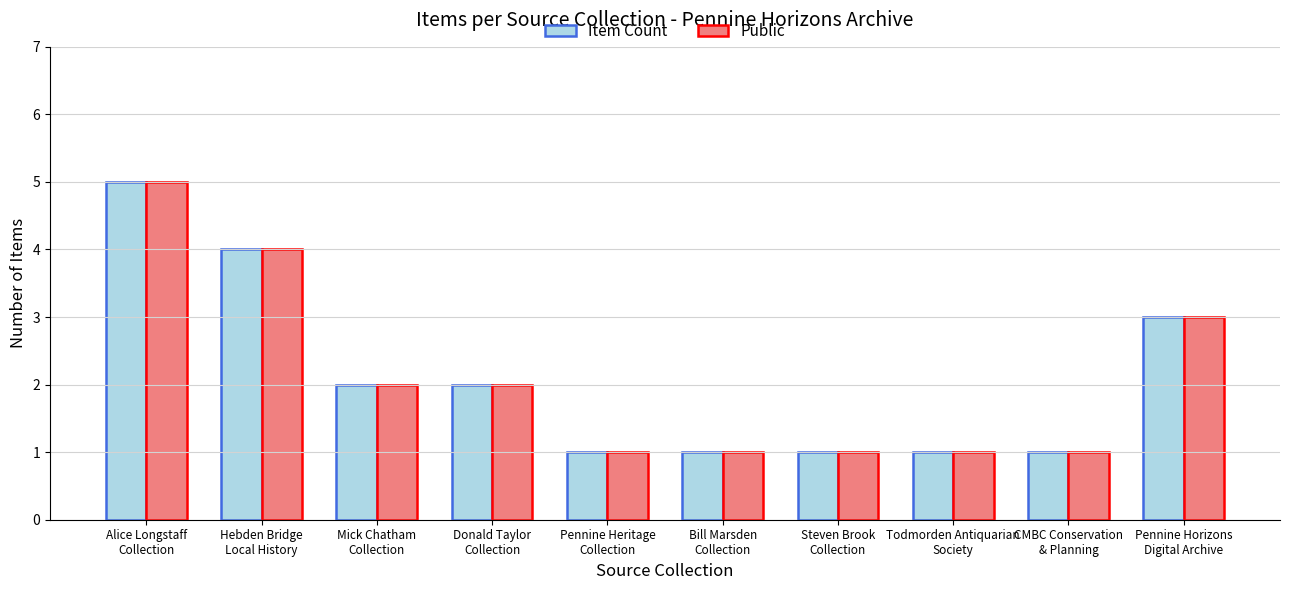

What is the difference between the maximum and second lowest values in the Item Count series?

4